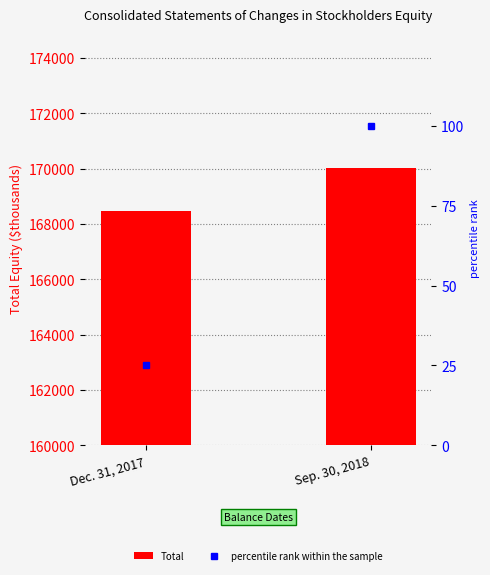

At which category does the chart reach its peak across all series?

Sep. 30, 2018